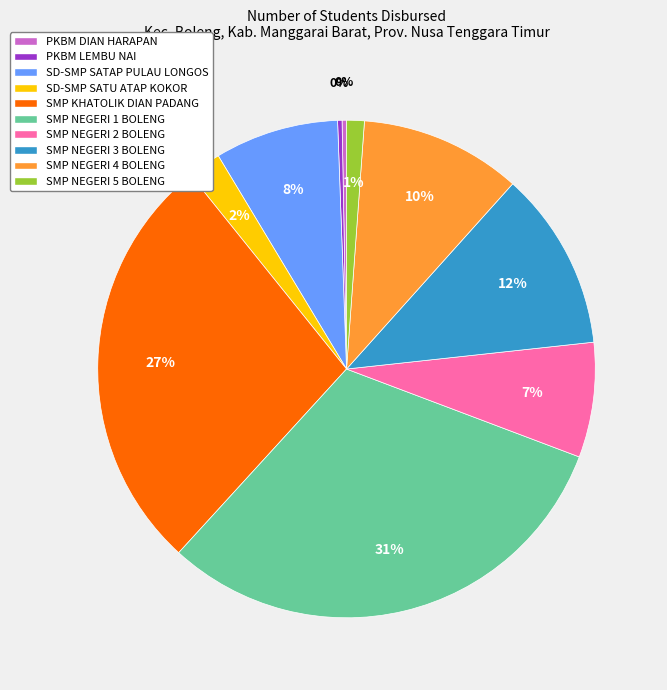

Is PKBM DIAN HARAPAN the majority of the pie?

No